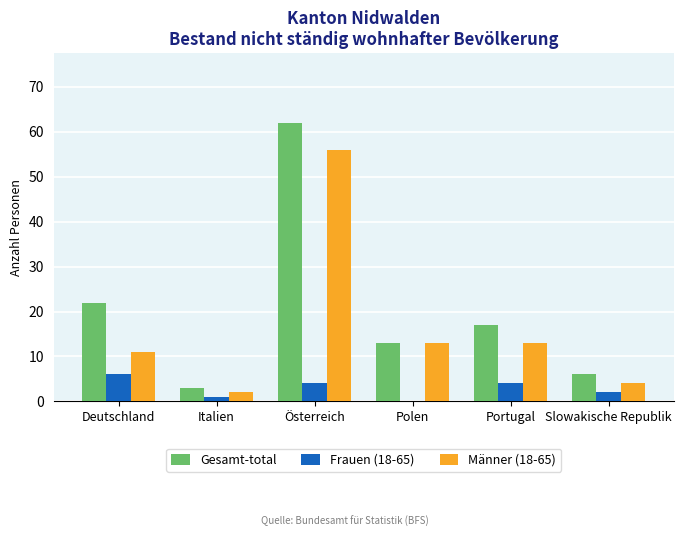

Which series has the largest total across all categories?

Gesamt-total